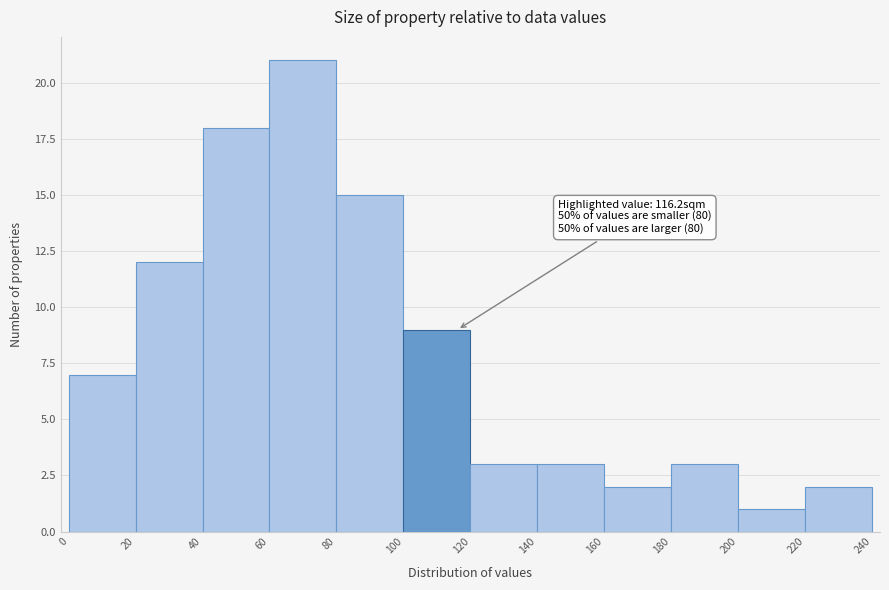

Which range on the x-axis has the tallest bar?

60 to 80